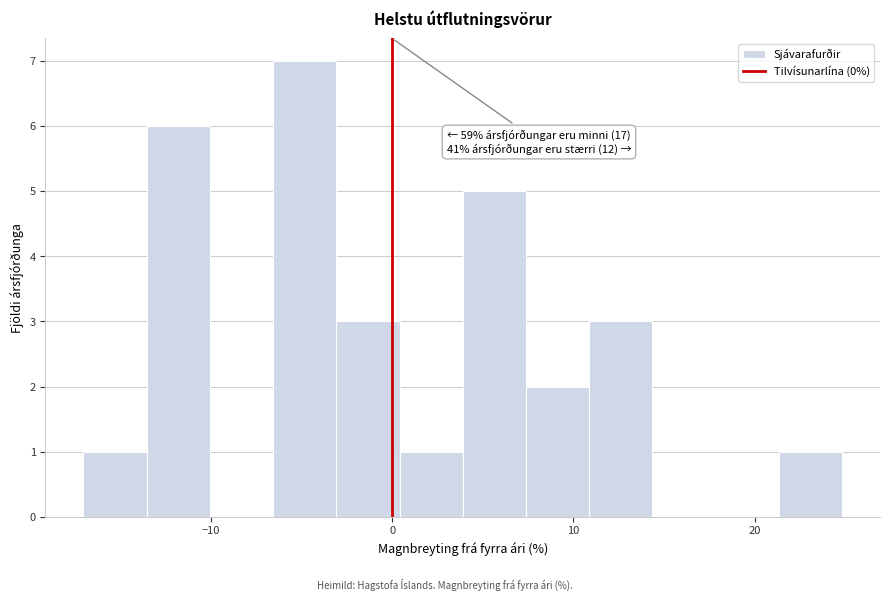

Around what value on the x-axis is the tallest bar? Give the approximate position of its centre, as read against the axis.

-5